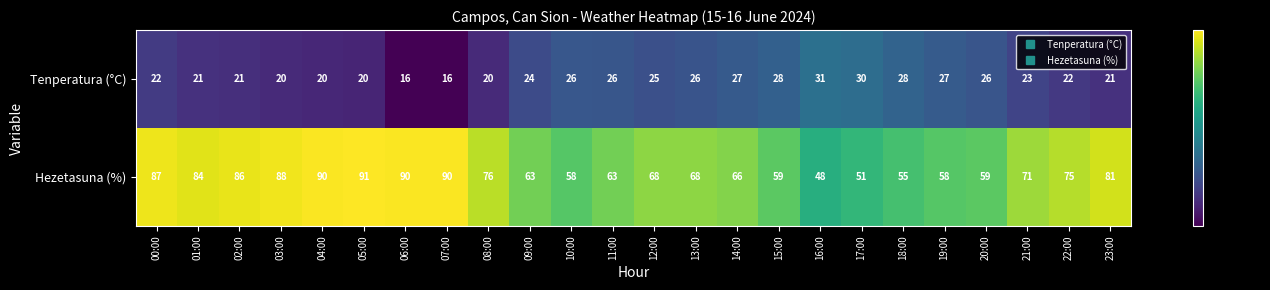

Rank the series at 16:00 from highest to lowest value.

Hezetasuna (%), Tenperatura (°C)